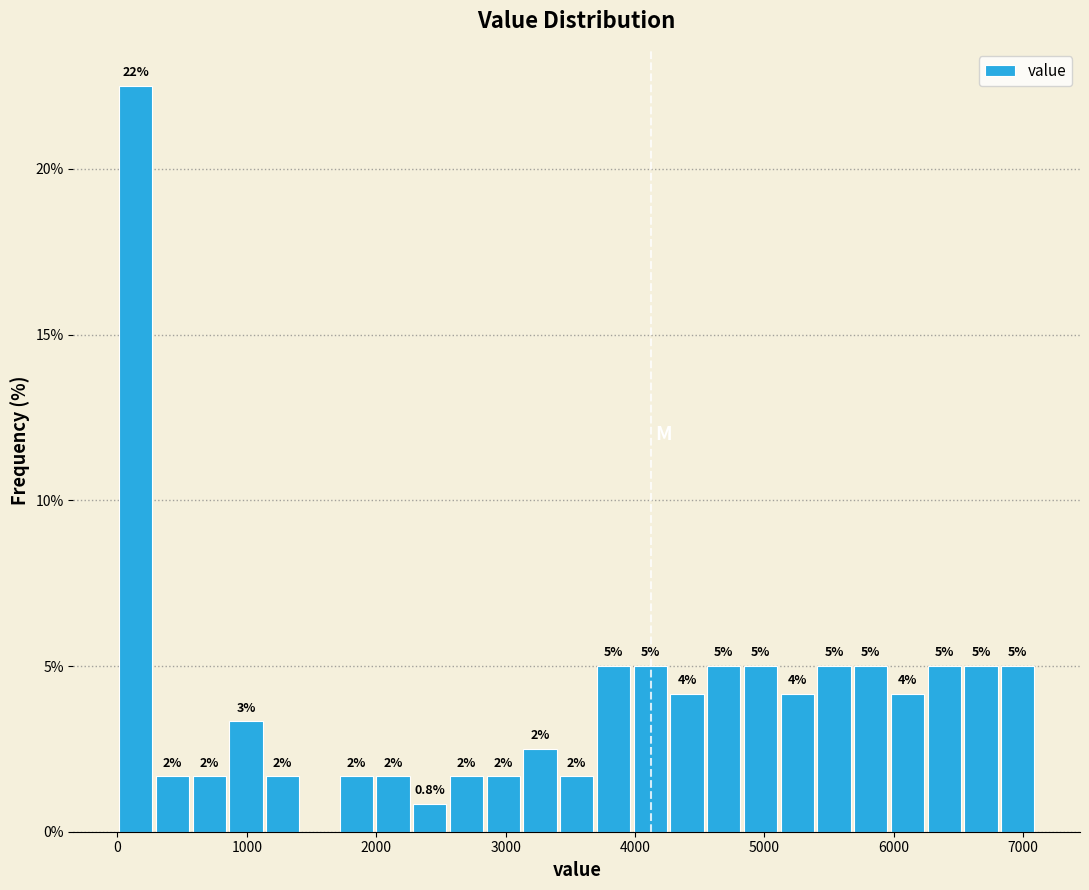

Read against the x-axis, roughly where is the centre of the tallest bar?

100